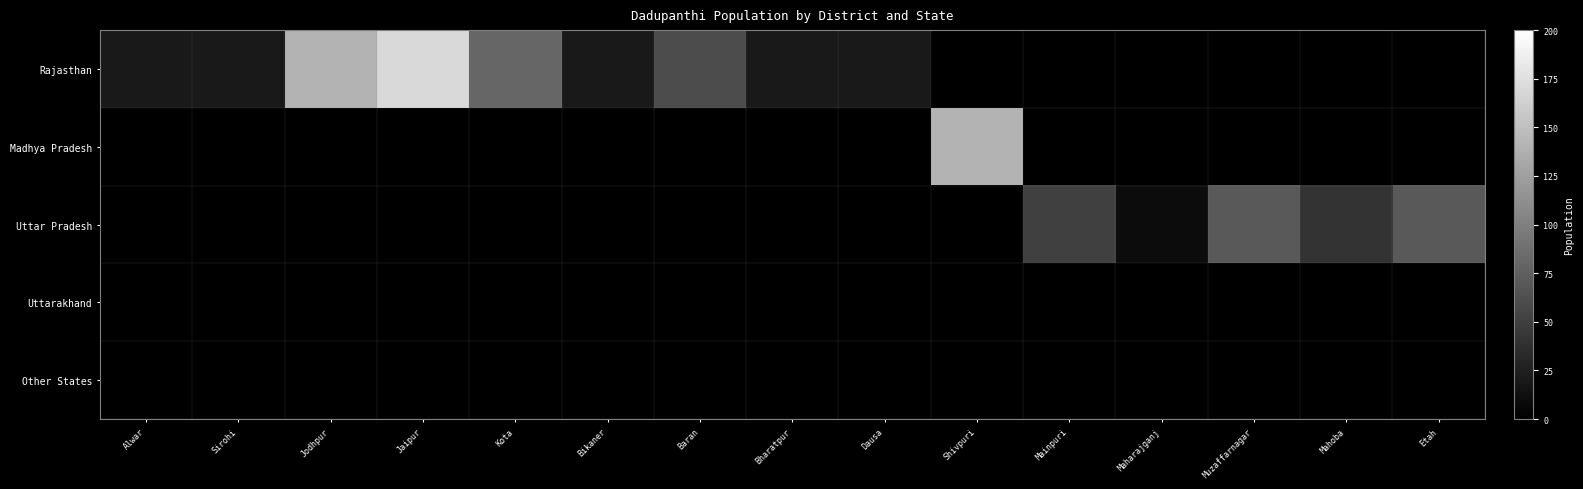

How many data points does each series have?

15